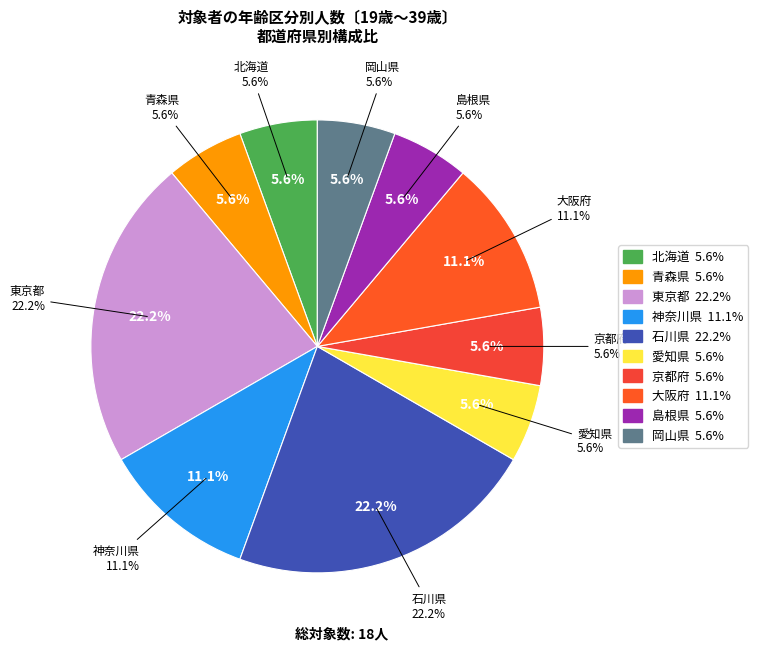

Do 大阪府 and 島根県 together represent more than half of the pie?

No